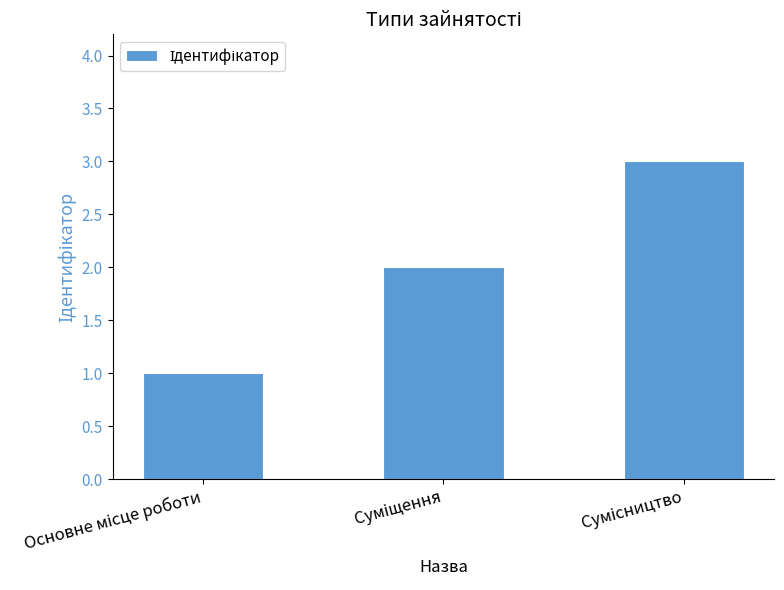

How many distinct data groups are displayed?

1